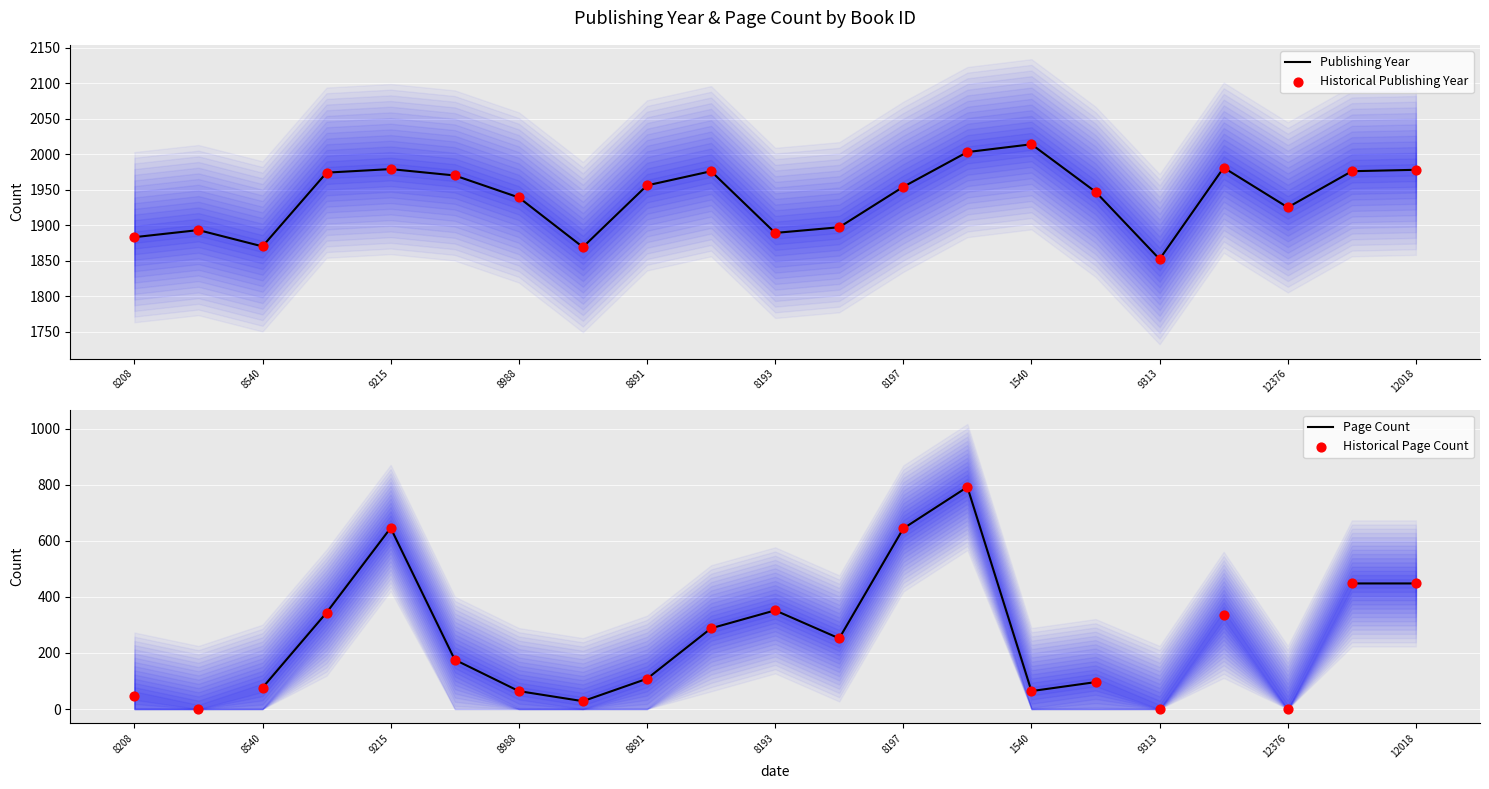

Is it true that Publishing Year equals 3052 at 8197?

False